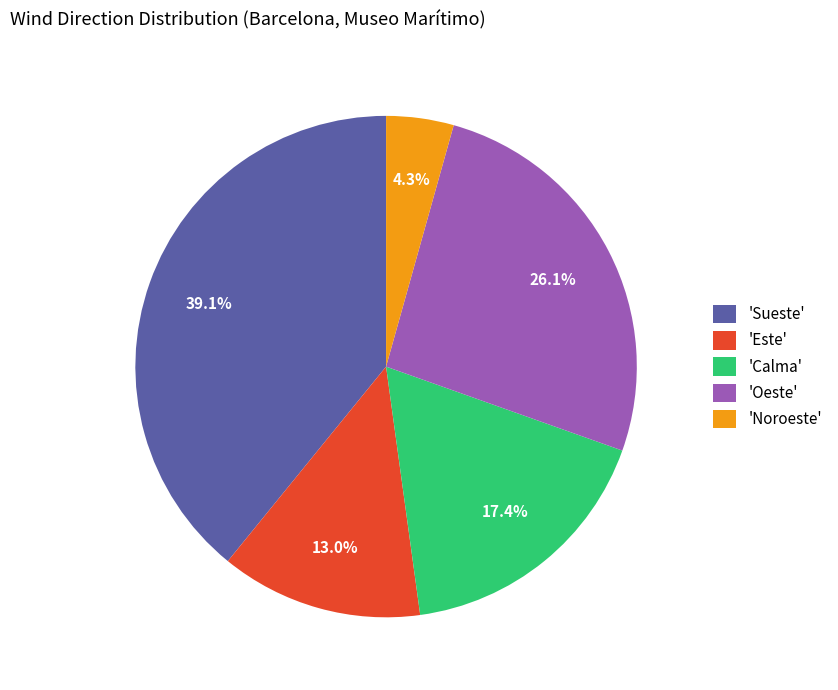

What percentage is NOT represented by 'Oeste'?

73.9%